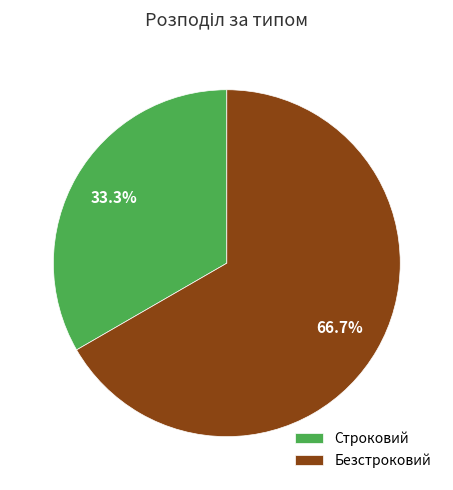

What is the majority slice?

Безстроковий